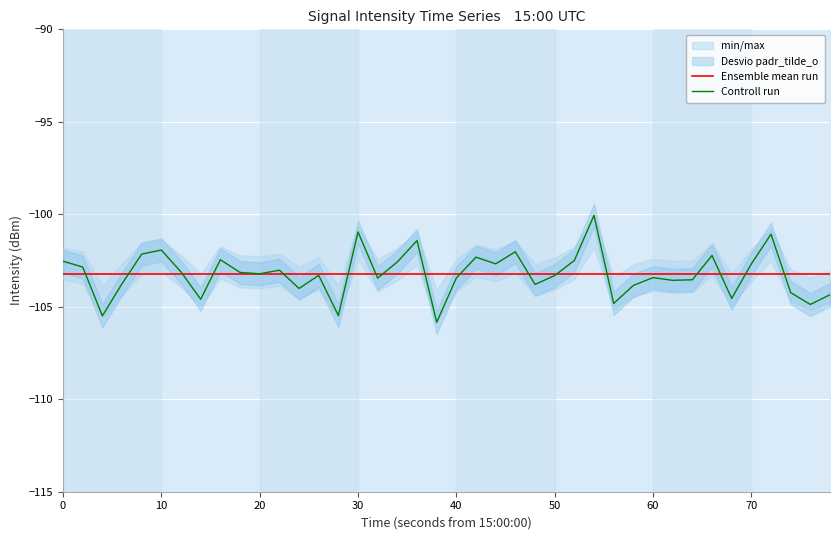

List the series in order of their peak value, highest first.

Controll run, Ensemble mean run